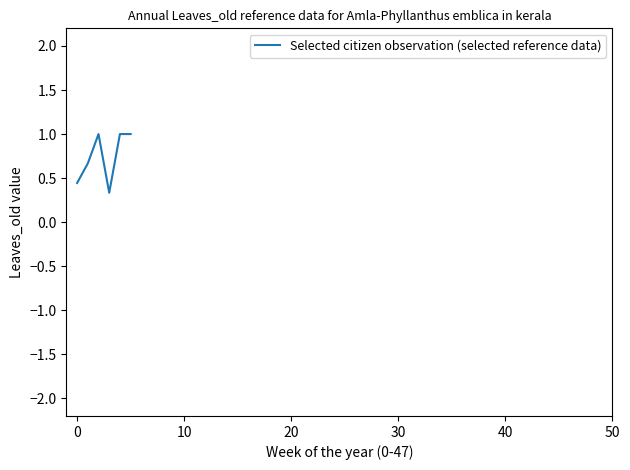

What is the maximum value shown in the chart?

1.0